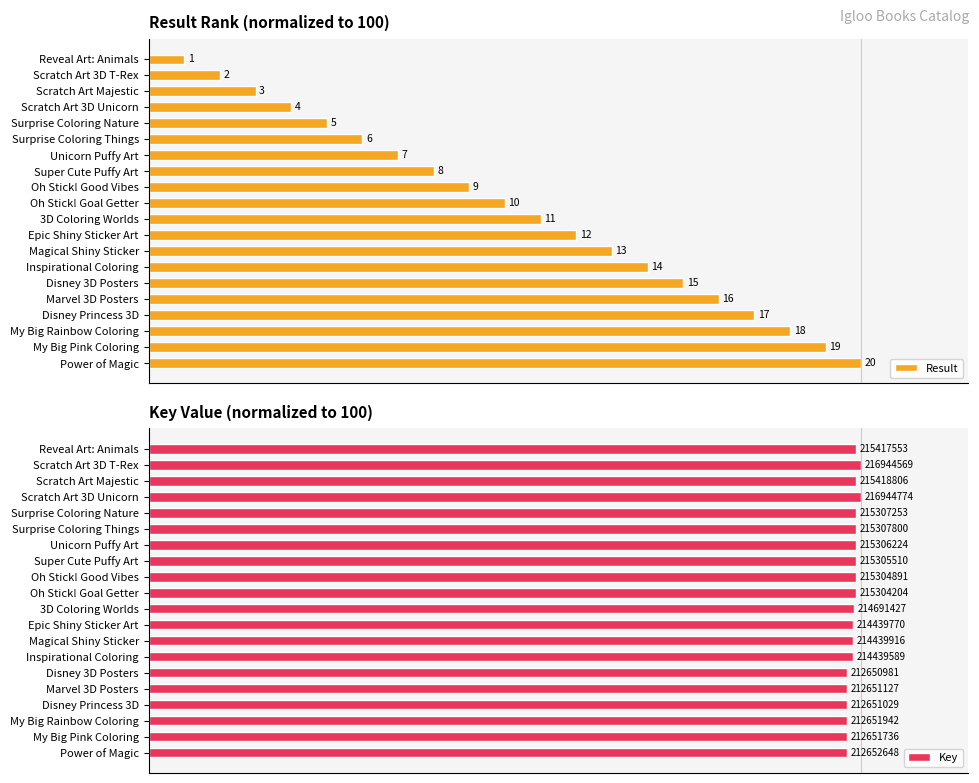

How many series are shown in this chart?

2